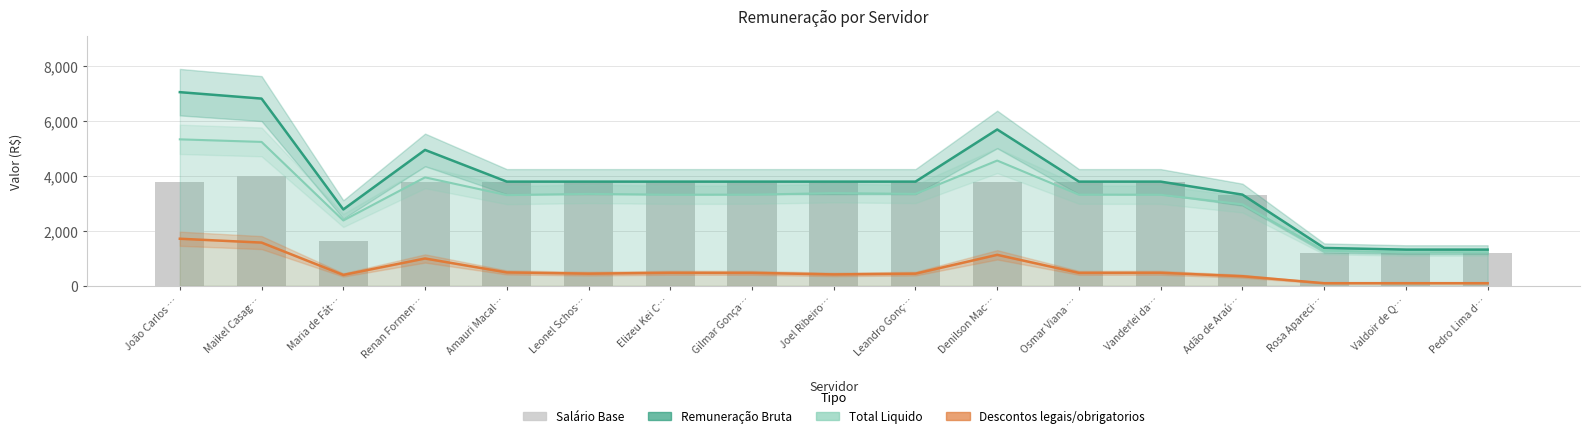

Reading left to right, extract all data points from this chart.

Remuneração Bruta: 7045.6	6811.8	2780.4	4945.2	3792.4	3792.4	3792.4	3792.4	3792.4	3792.4	5688.6	3792.4	3792.4	3319.6	1379.8	1320.0	1320.0
Total Liquido: 5330.0	5236.4	2380.6	3947.7	3302.2	3346.4	3315.0	3318.0	3374.6	3346.4	4558.1	3318.0	3315.0	2967.3	1280.8	1221.0	1221.0
Descontos legais/obrigatorios: 1715.6	1575.4	399.8	997.5	490.3	446.0	477.4	474.4	417.8	446.0	1130.6	474.4	477.4	352.4	99.0	99.0	99.0
Salário Base: 3764.9	3985.5	1623.4	3764.9	3792.4	3792.4	3792.4	3792.4	3792.4	3792.4	3792.4	3792.4	3792.4	3319.6	1185.4	1185.4	1185.4